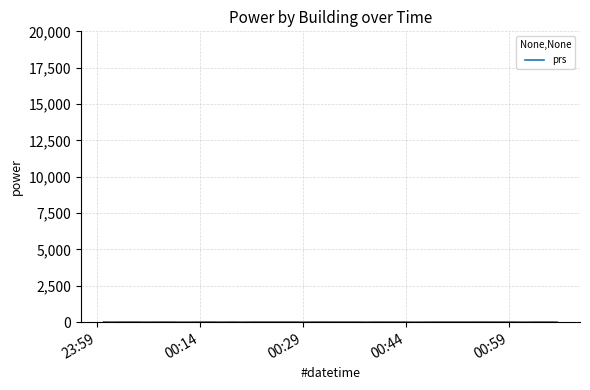

Does the chart display data point markers on the line(s)?

No